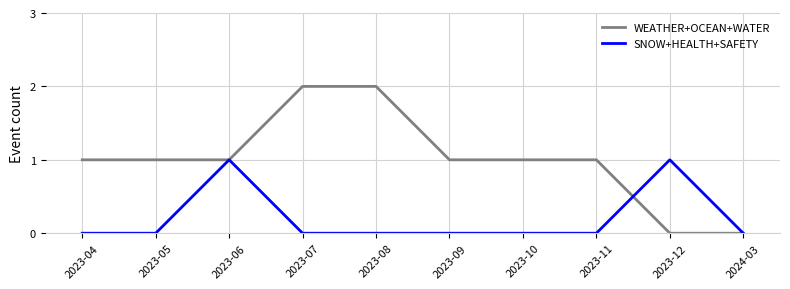

Is it true that WEATHER+OCEAN+WATER equals 1 at 2023-09?

True